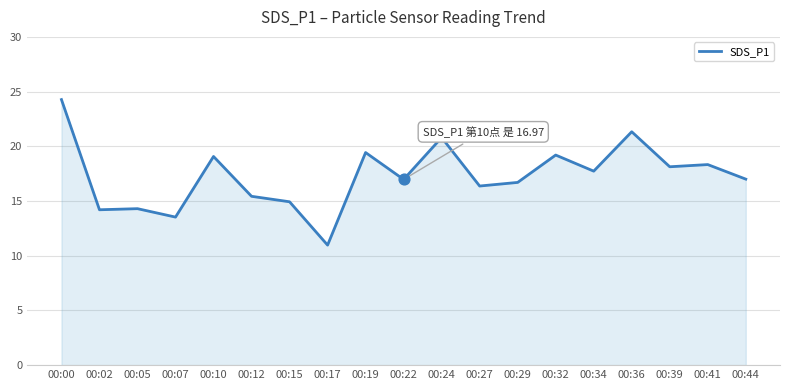

Between 00:10 and 00:36, which is larger?

00:36